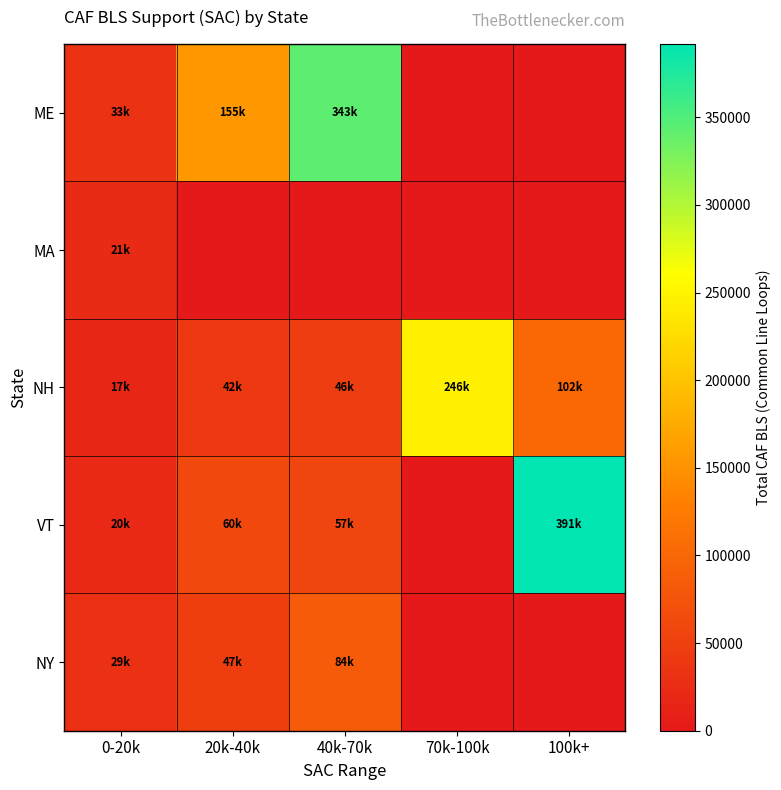

What is the maximum value shown in the chart?

391820